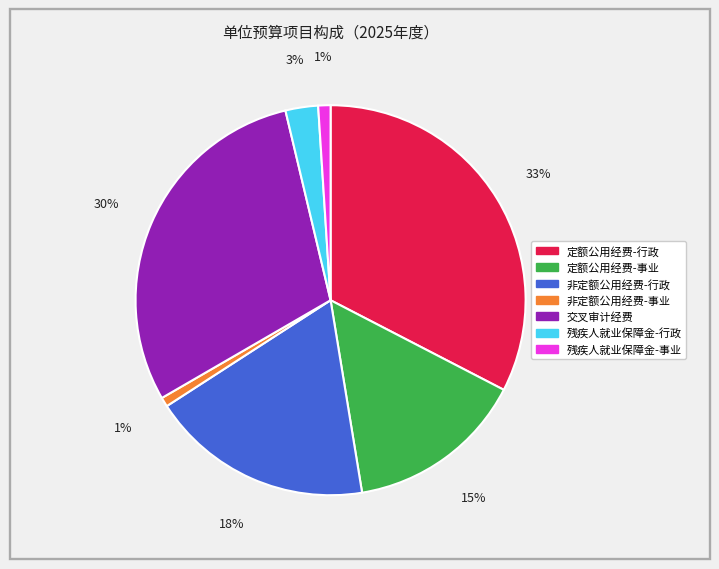

What is the largest slice in the pie chart?

定额公用经费-行政